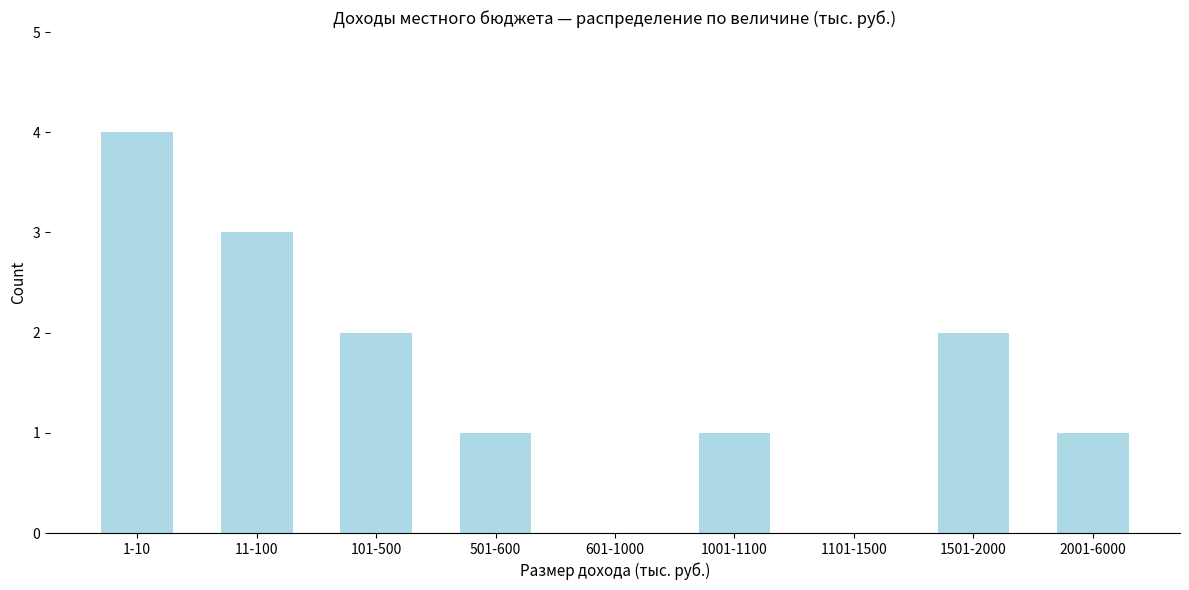

Reading left to right, extract all data points from this chart.

1-10=4	11-100=3	101-500=2	501-600=1	601-1000=0	1001-1100=1	1101-1500=0	1501-2000=2	2001-6000=1